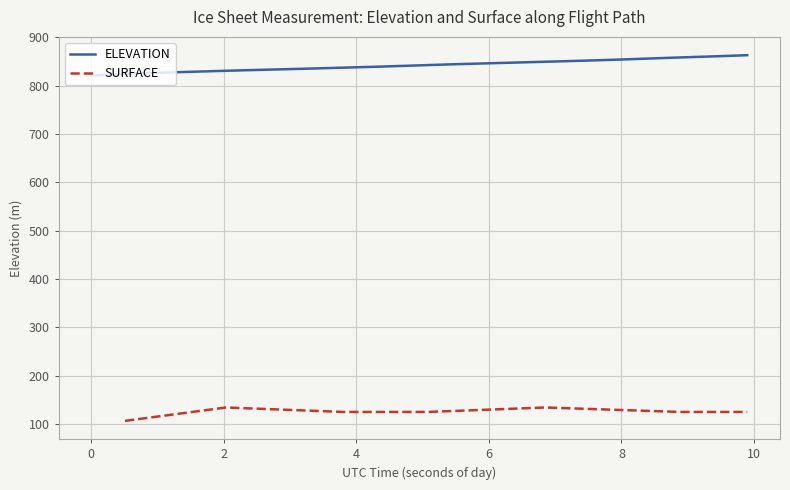

What is the highest value of the ELEVATION series?

863.4